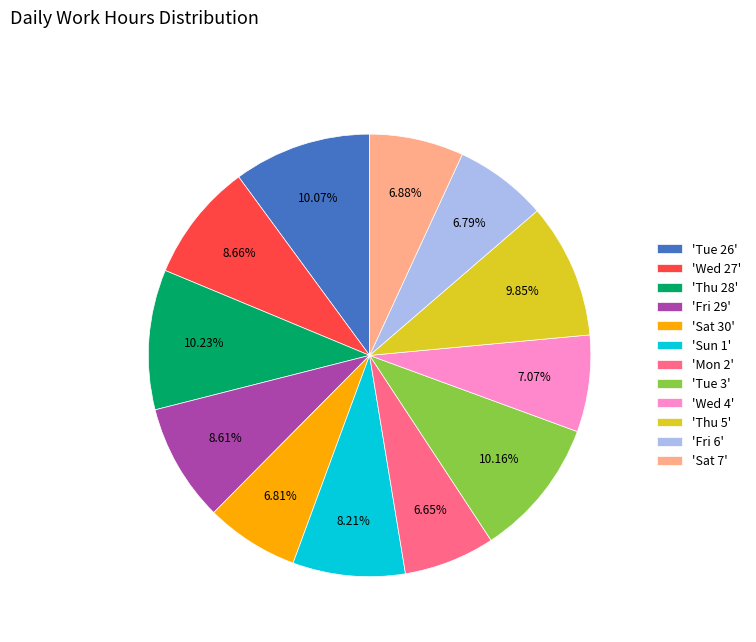

Does any single category account for the majority?

No